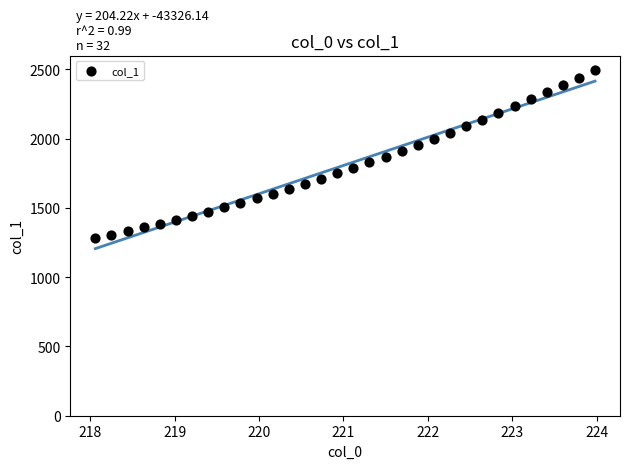

What is the range of Y values (max minus min)?

1211.3